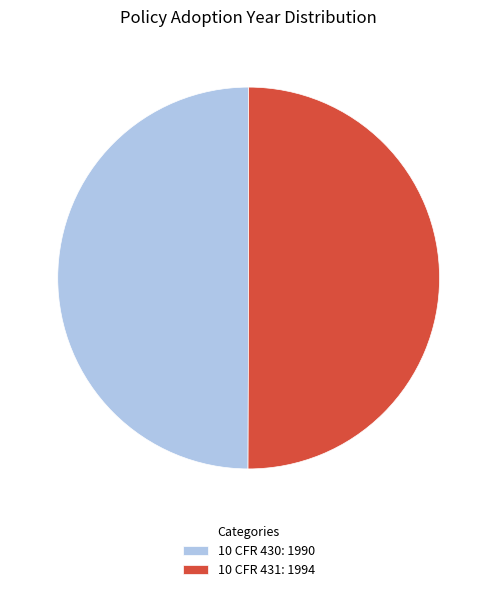

Do 10 CFR 430: 1990 and 10 CFR 431: 1994 together represent more than half of the pie?

Yes